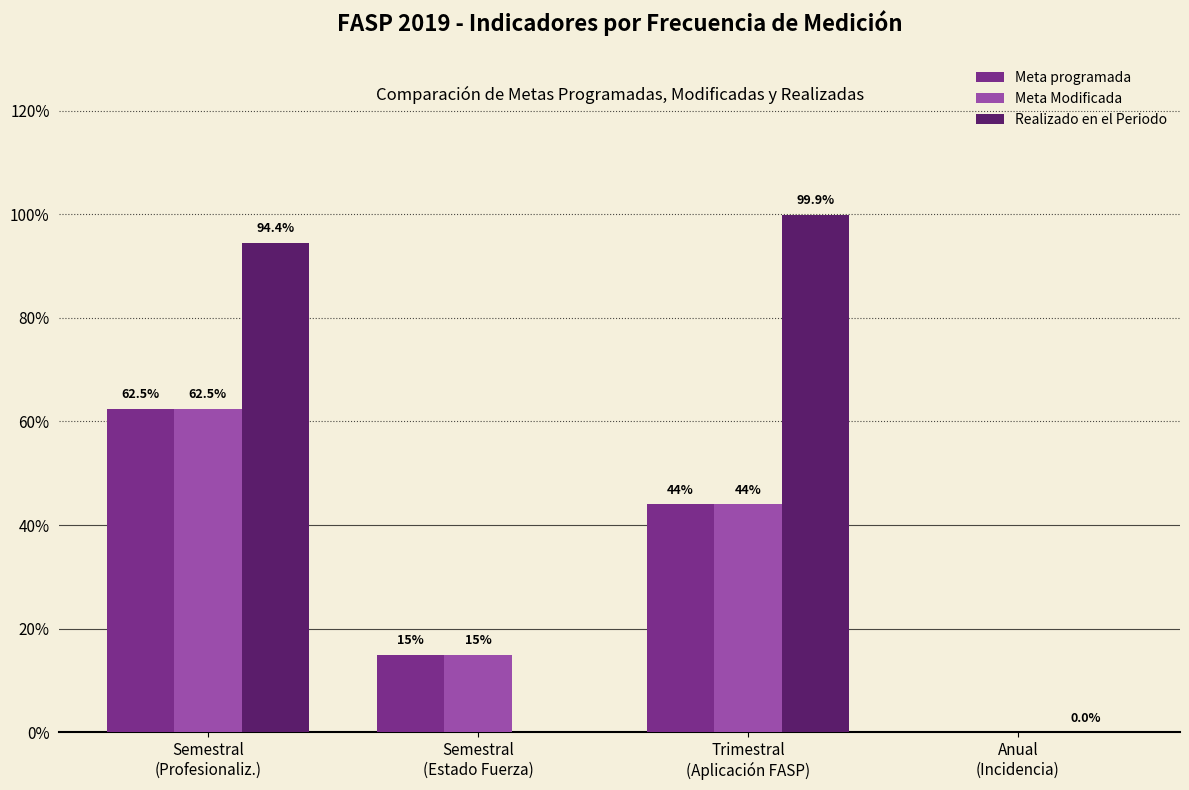

What is the maximum value shown in the chart?

99.9